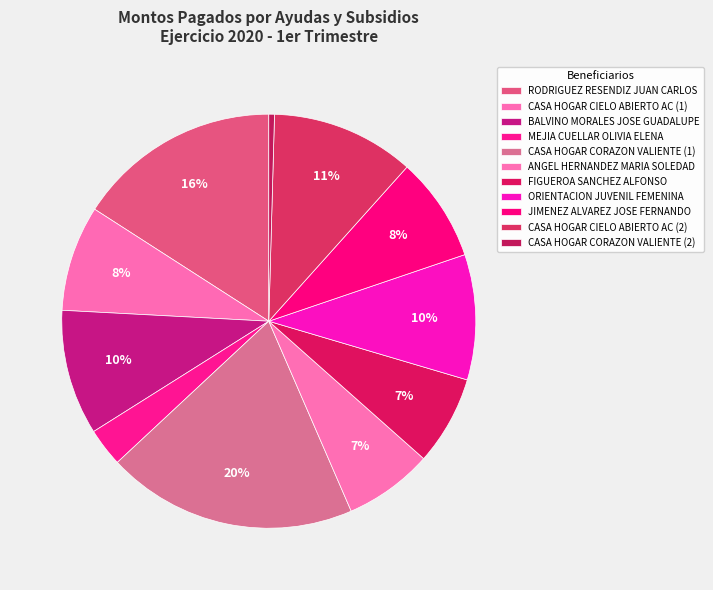

Do CASA HOGAR CORAZON VALIENTE (2) and MEJIA CUELLAR OLIVIA ELENA together represent more than half of the pie?

No